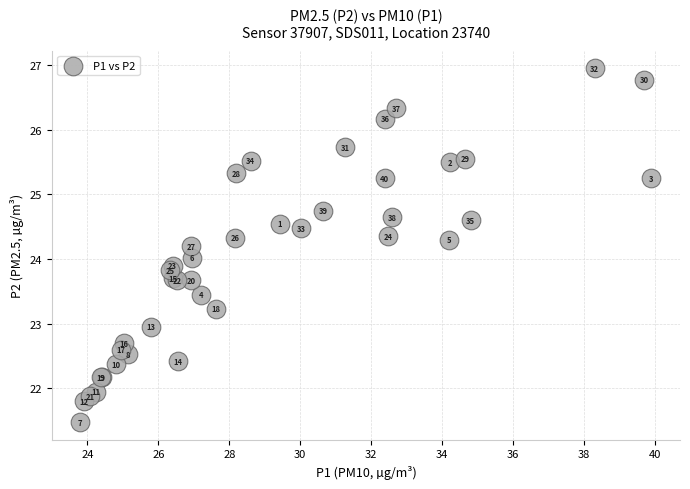

What Y value in the scatter plot is closest to 24?

24.0